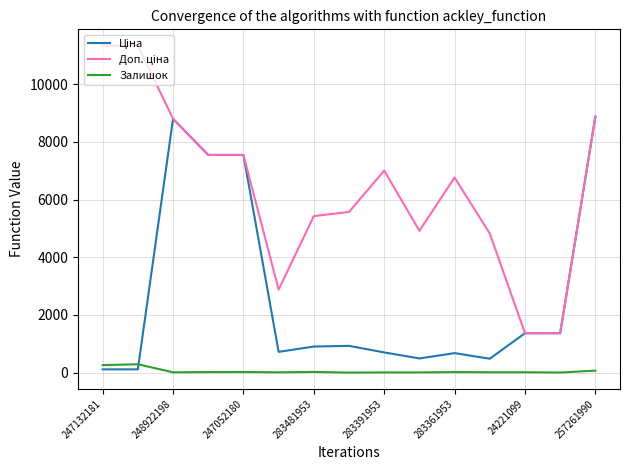

What is the maximum value shown in the chart?

11334.0